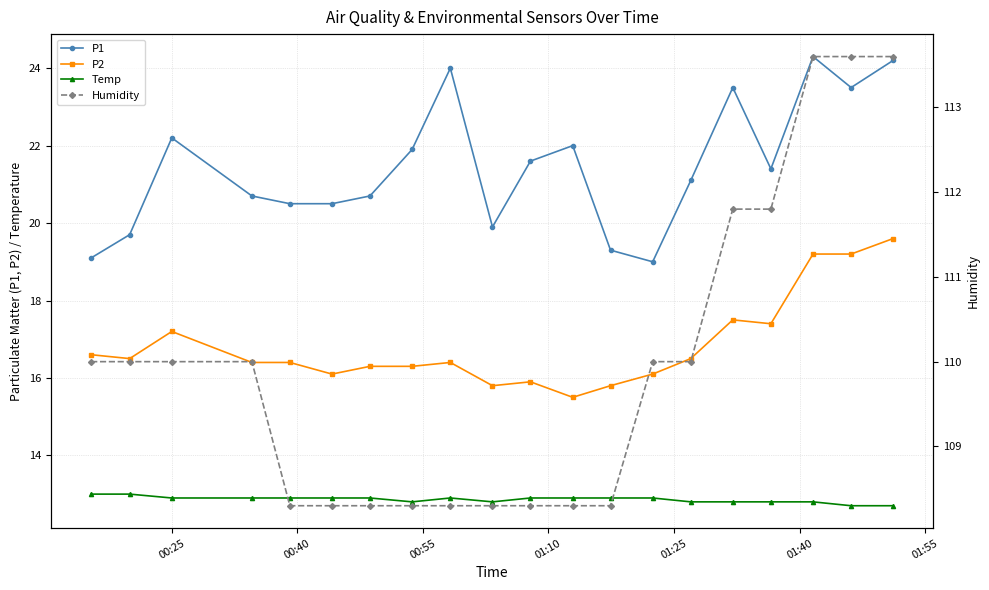

What is the value of the P2 point at the 8th from the left?

16.3